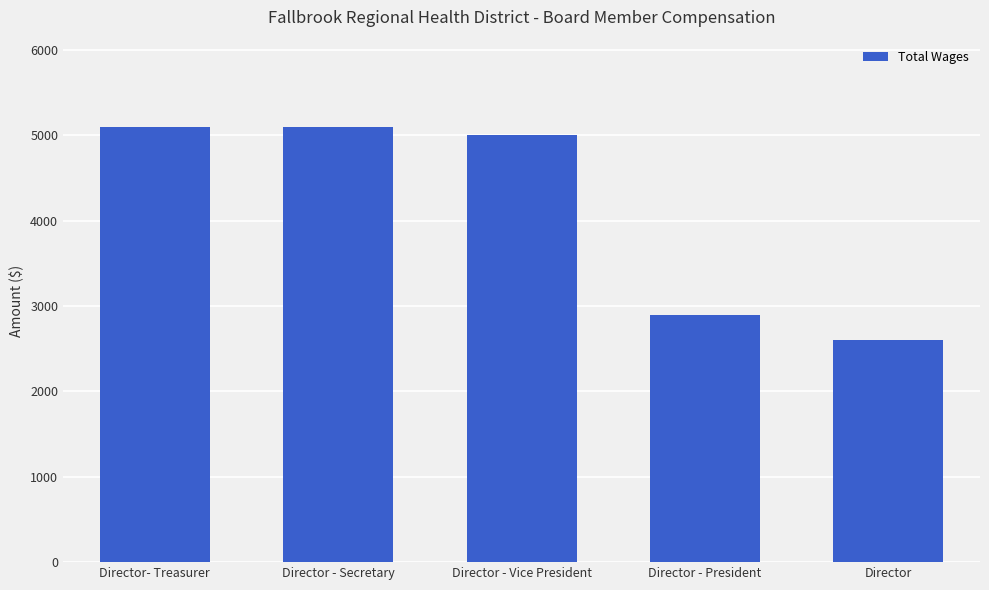

Reading left to right, list all the values displayed in this chart.

5100	5100	5000	2900	2600